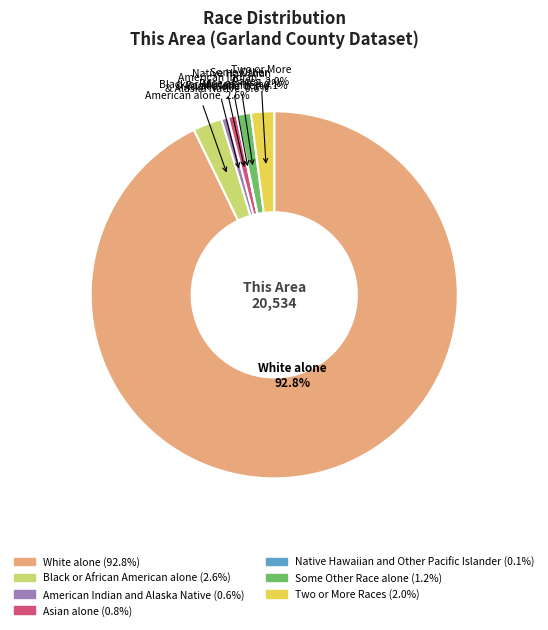

Does American Indian & Alaska Native account for over 50% of the chart?

No